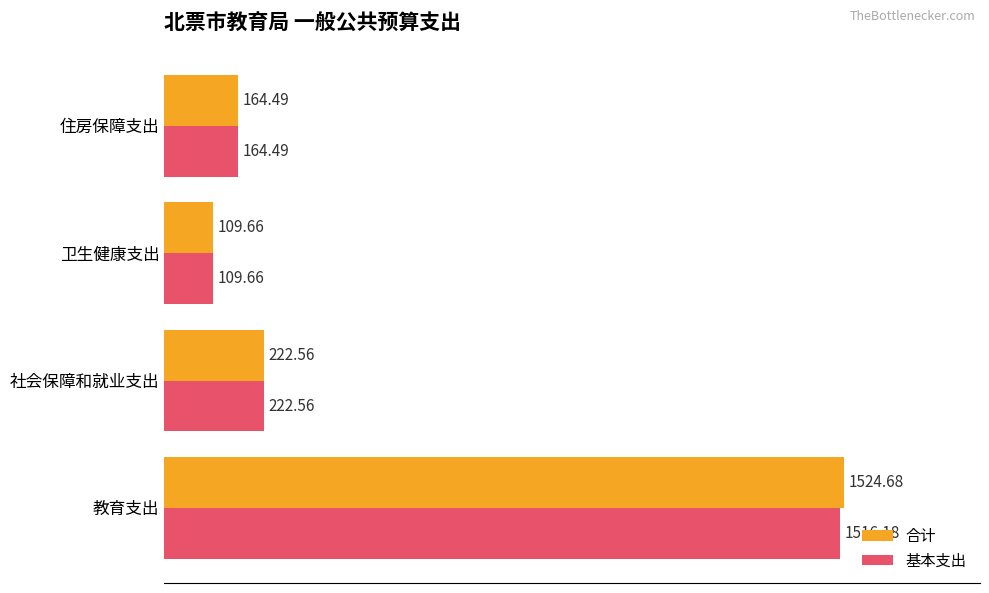

List the series in order of their overall mean, lowest first.

基本支出, 合计